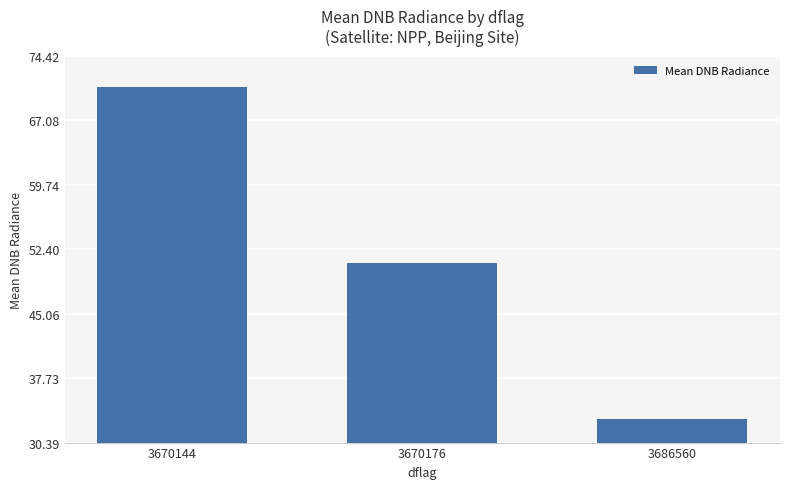

List the labels in order of value, smallest first.

3686560, 3670176, 3670144